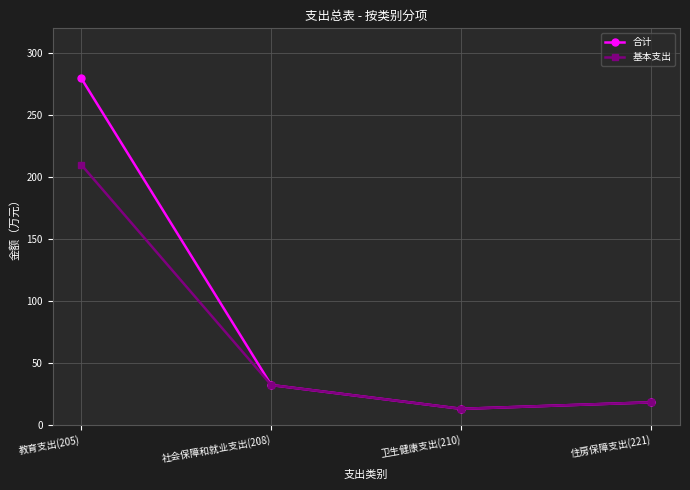

Reading left to right, transcribe all the data shown in this chart.

合计: 279.9	32.0	12.8	18.1
基本支出: 210.0	32.0	12.8	18.1